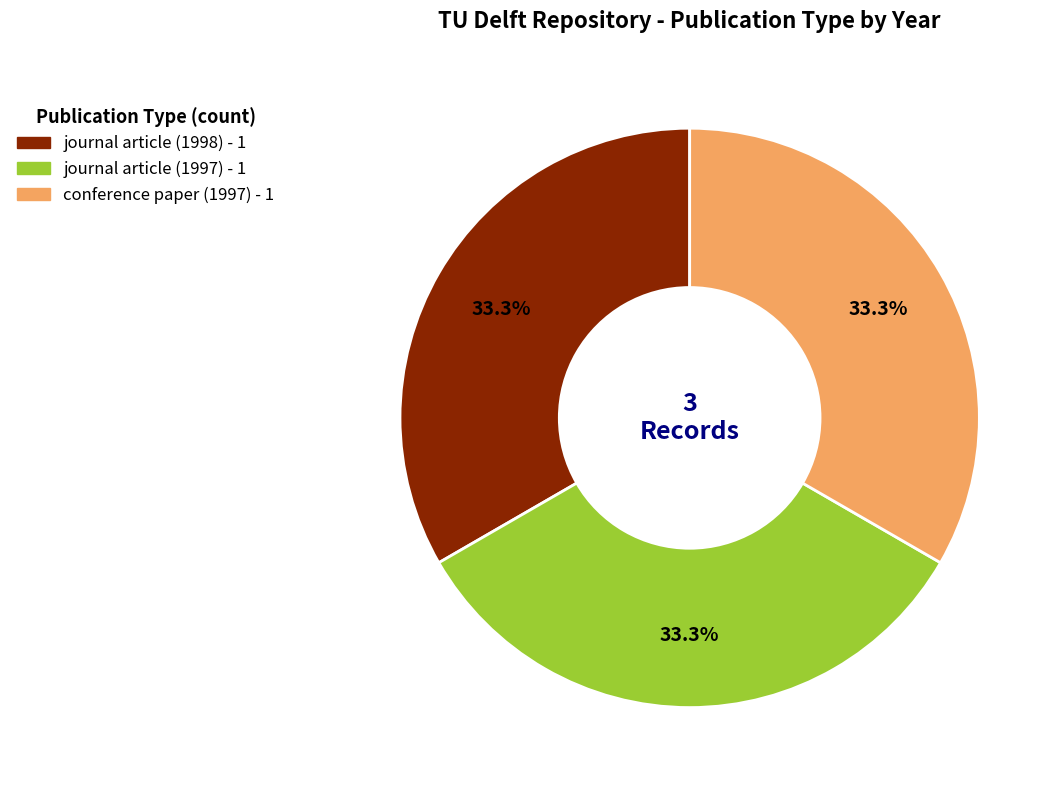

How many slices are in this pie chart?

3